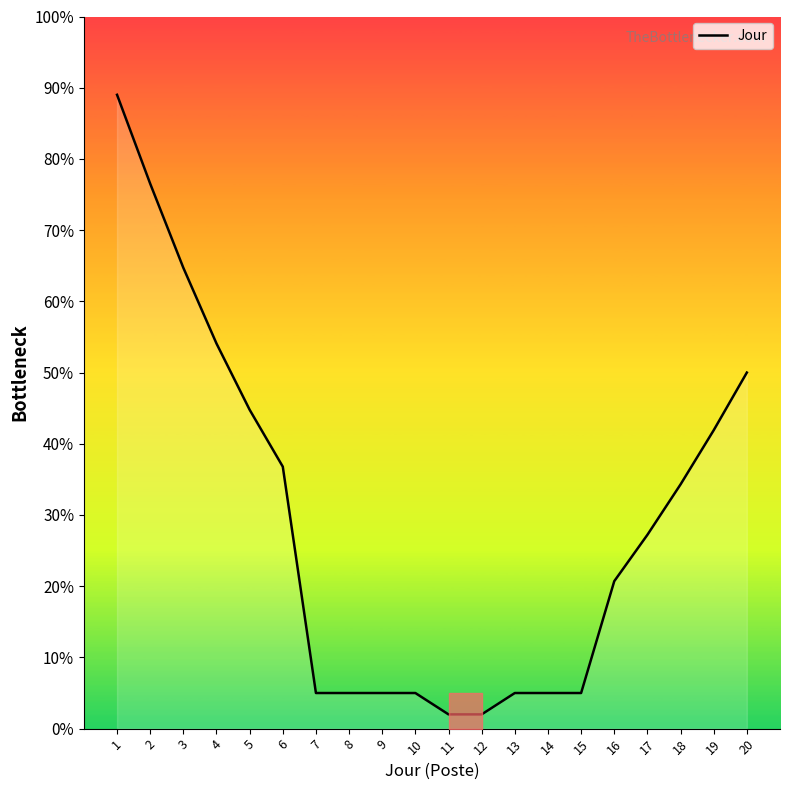

Reading left to right, list all the values displayed in this chart.

1=89.0	2=76.5	3=64.7	4=54.1	5=44.8	6=36.8	7=5.0	8=5.0	9=5.0	10=5.0	11=2.0	12=2.0	13=5.0	14=5.0	15=5.0	16=20.7	17=27.2	18=34.3	19=41.9	20=50.0